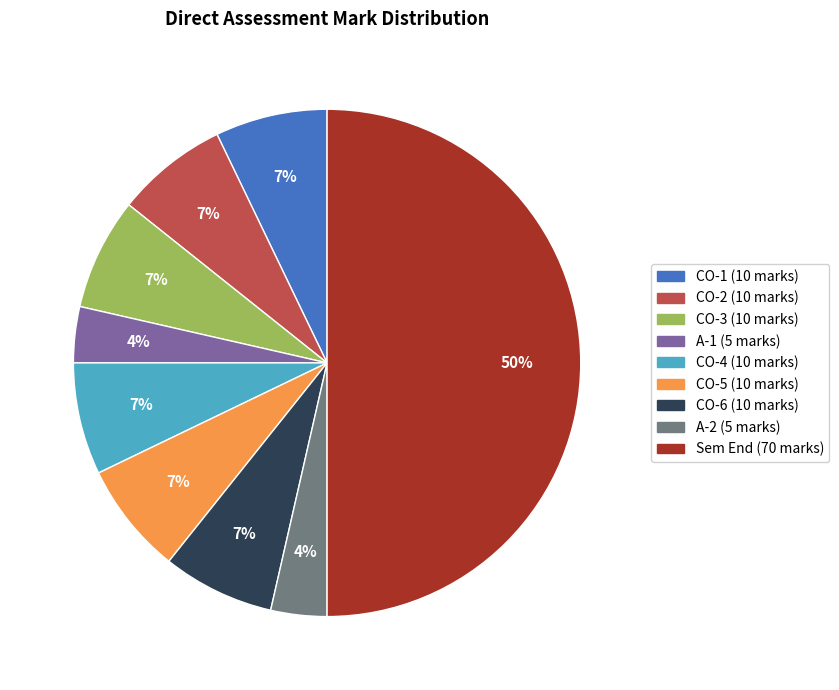

Which slice is the largest?

Sem End (70 marks)